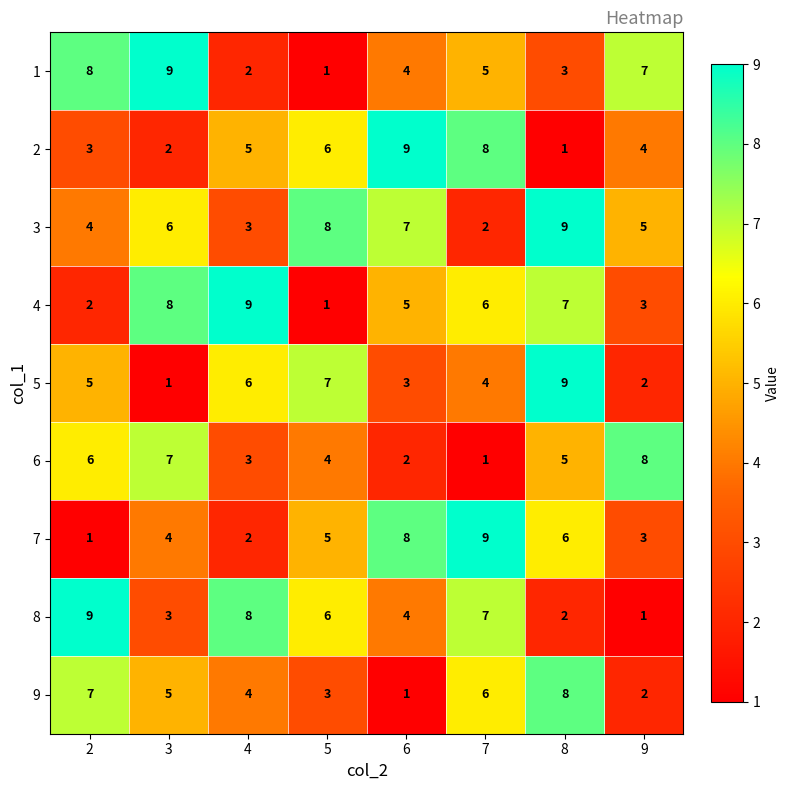

Which category has the highest value in the 3 series?

8